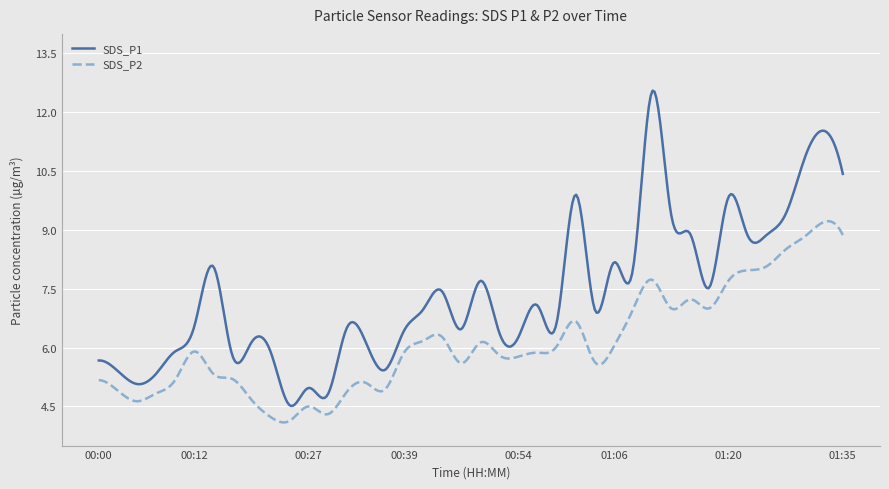

Which series has the largest range (max minus min)?

SDS_P1